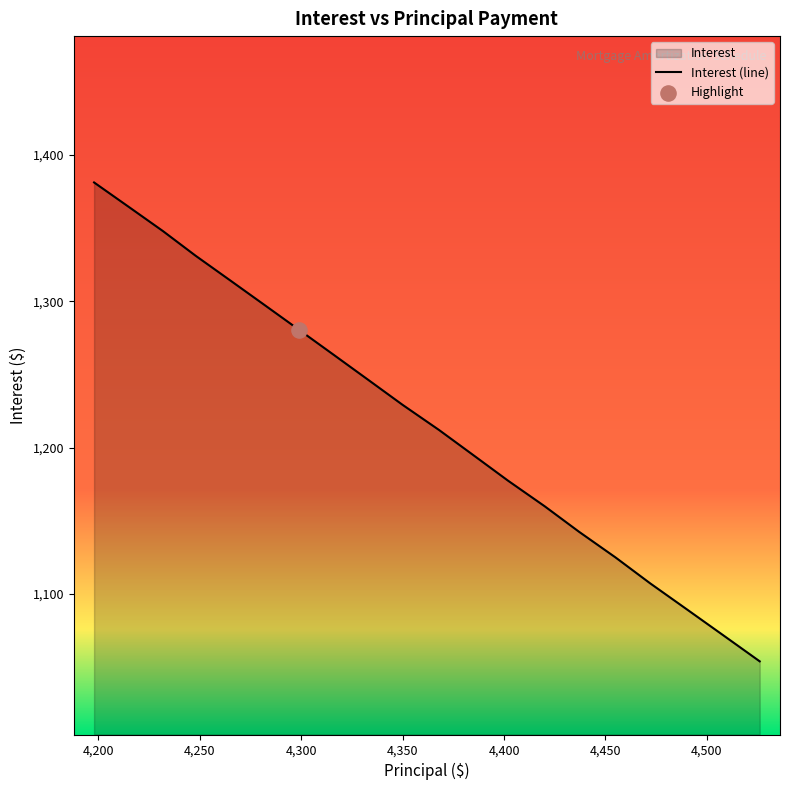

What is the smallest value displayed?

1054.1